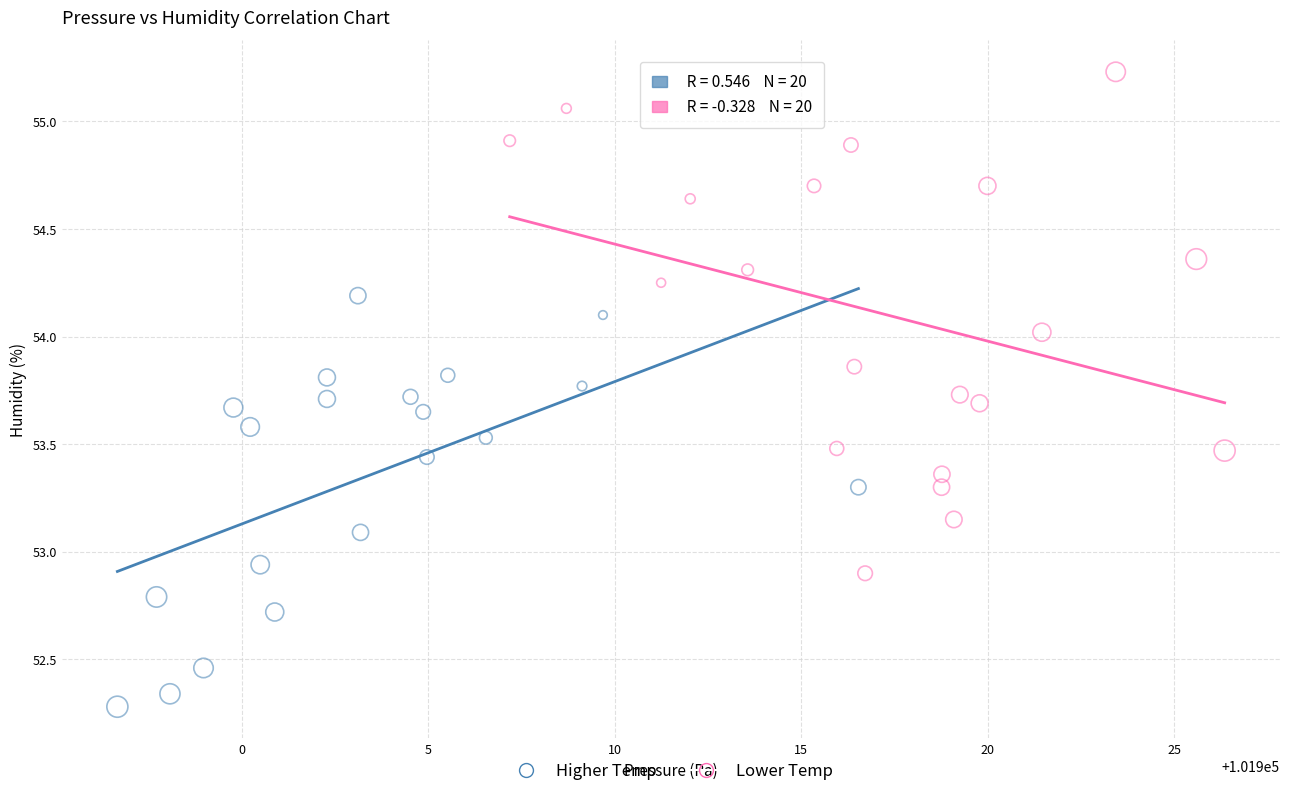

Which series reaches the maximum Y coordinate?

Lower Temp